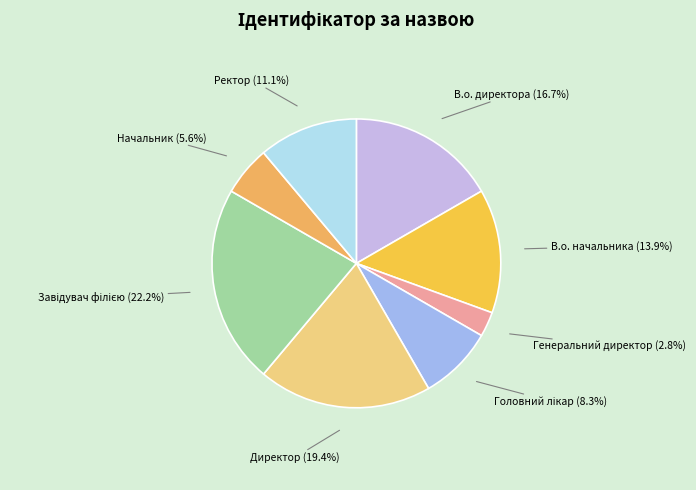

Count the number of slices in the pie.

8